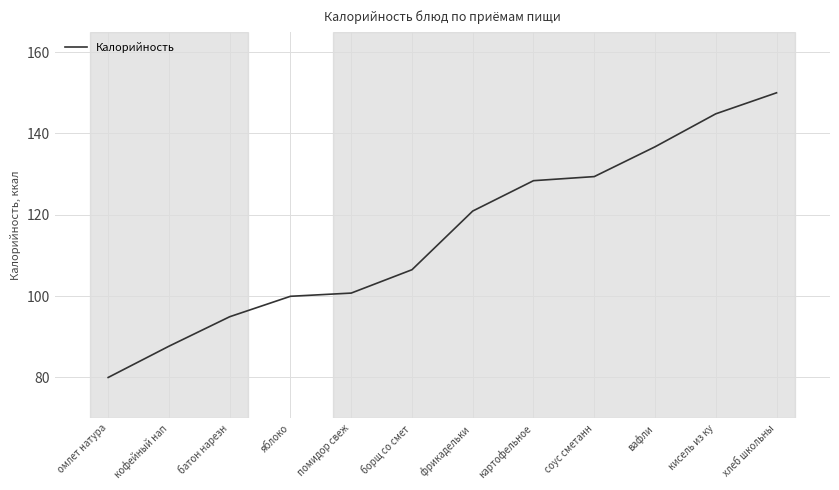

At which label does the data first exceed 120?

фрикадельки 